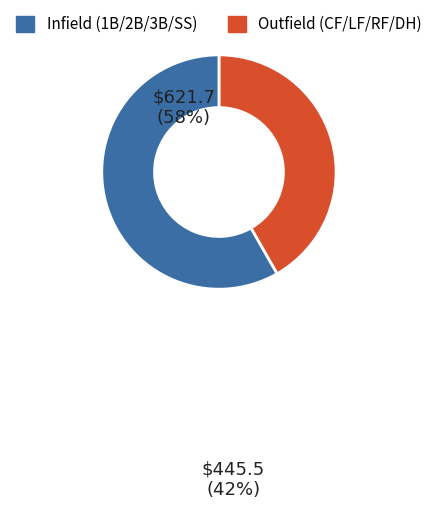

Does any single category account for the majority?

Yes